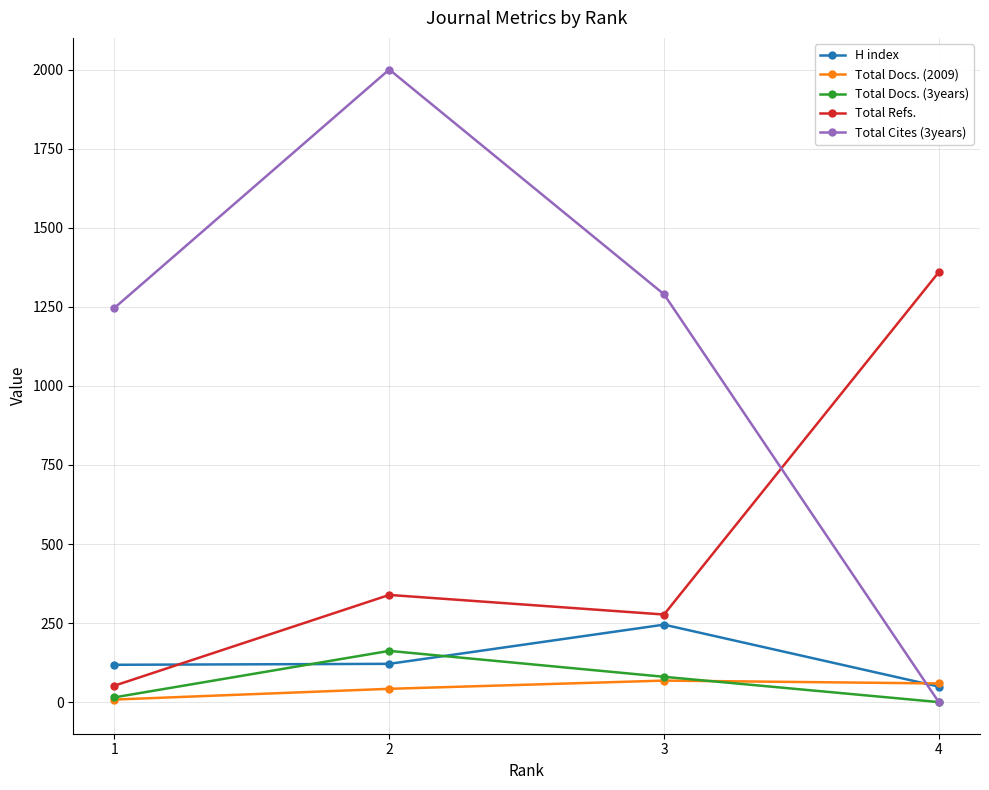

The value of Total Refs. at 3 is 277. True or false?

True